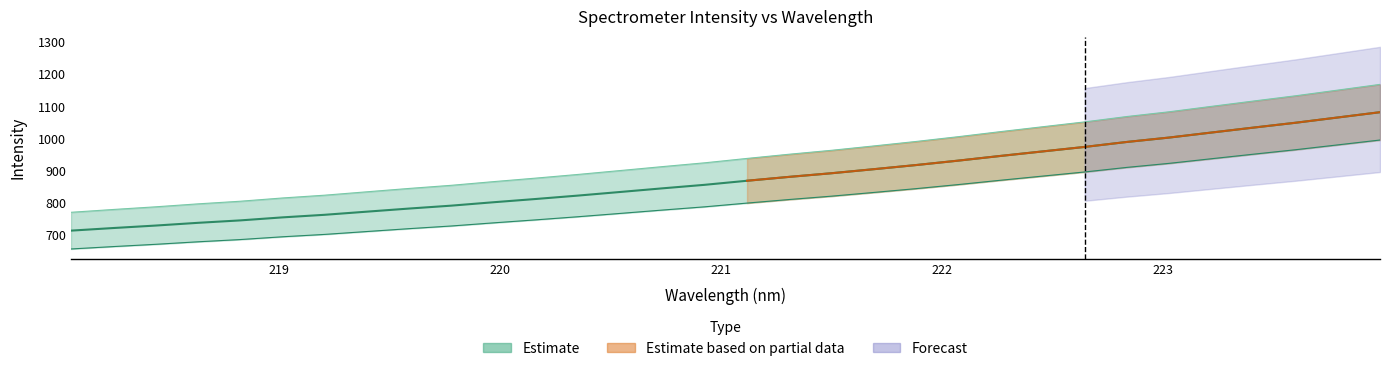

How many values are below 938?

16